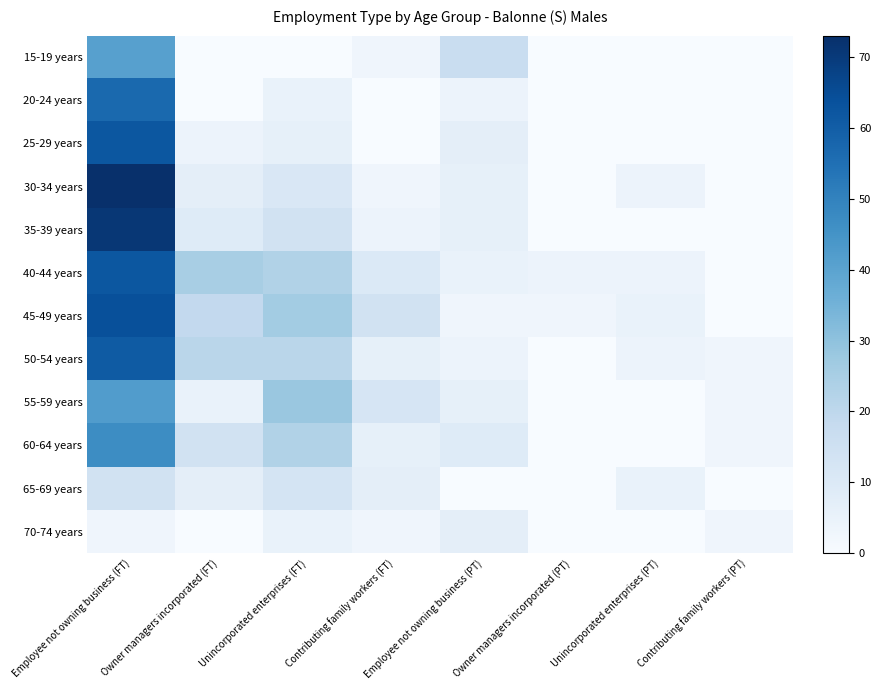

Which series has the largest range (max minus min)?

30-34 years